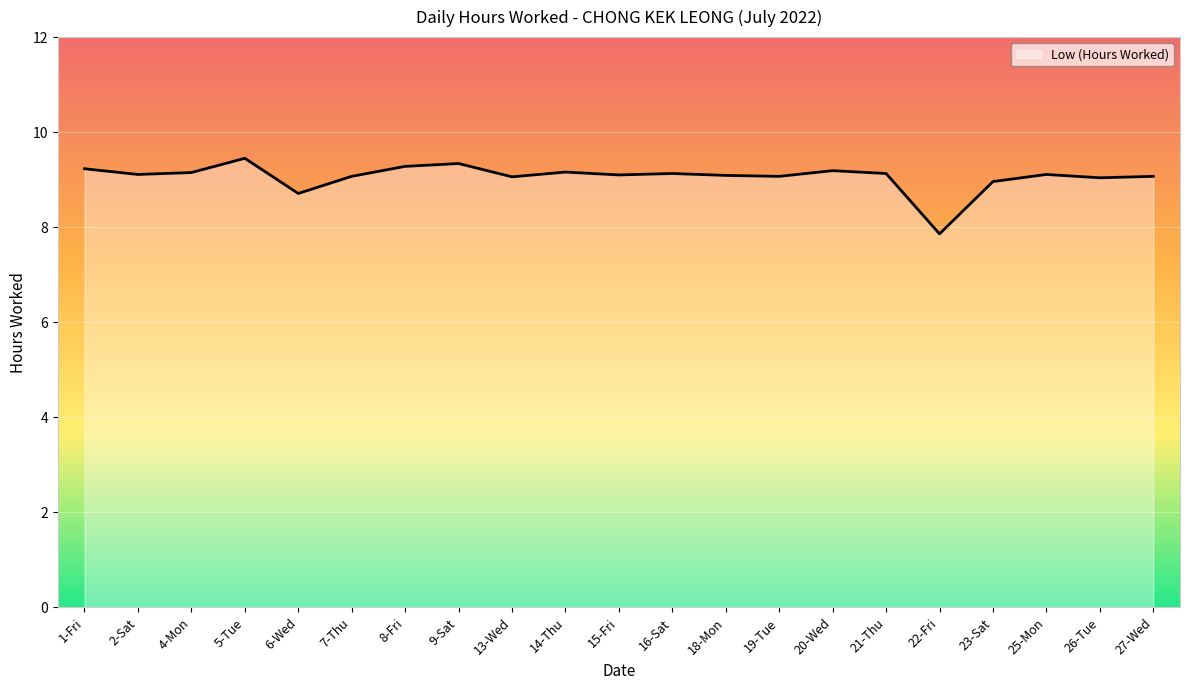

What position from the left is 1-Fri?

1